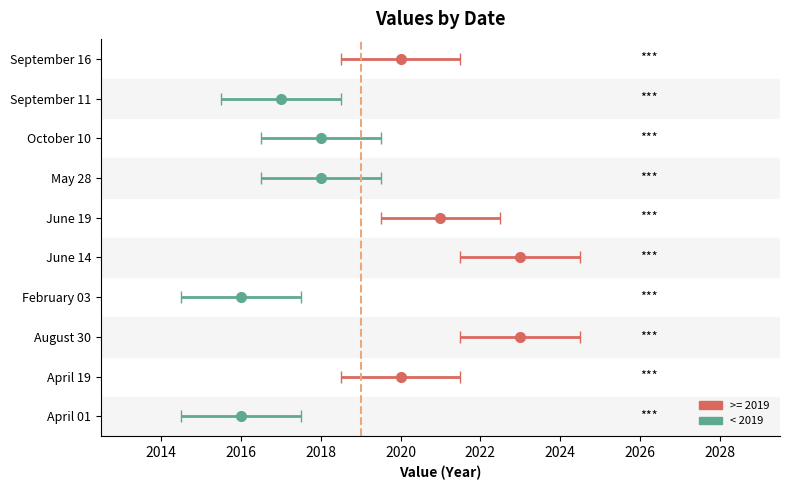

At which label does the data first exceed 2020?

August 30